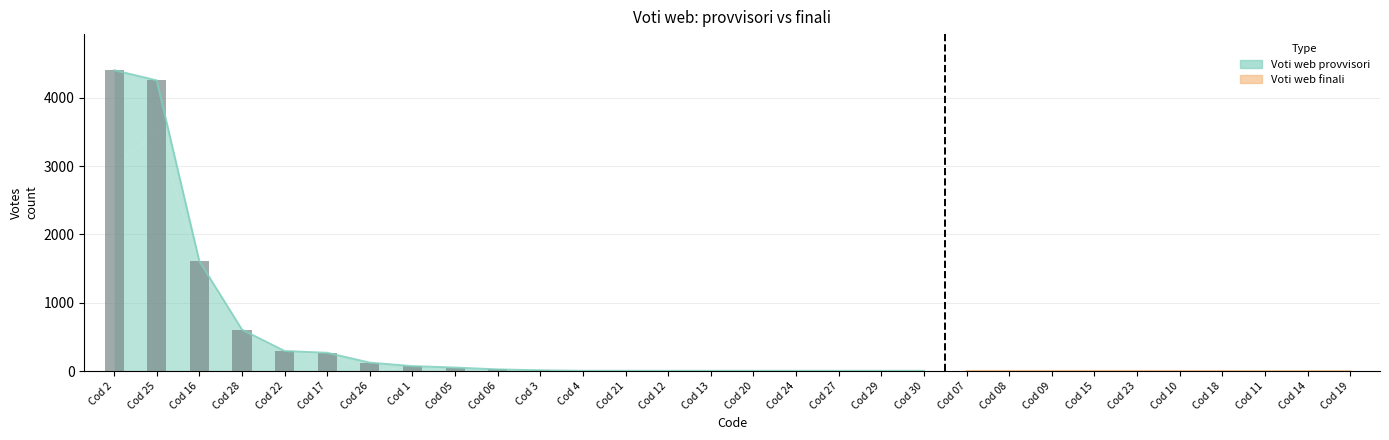

List the labels in order of Voti web finali value, largest first.

Cod 2, Cod 25, Cod 16, Cod 28, Cod 22, Cod 17, Cod 26, Cod 1, Cod 05, Cod 06, Cod 3, Cod 4, Cod 21, Cod 12, Cod 13, Cod 20, Cod 24, Cod 27, Cod 29, Cod 30, Cod 07, Cod 08, Cod 09, Cod 15, Cod 23, Cod 10, Cod 18, Cod 11, Cod 14, Cod 19